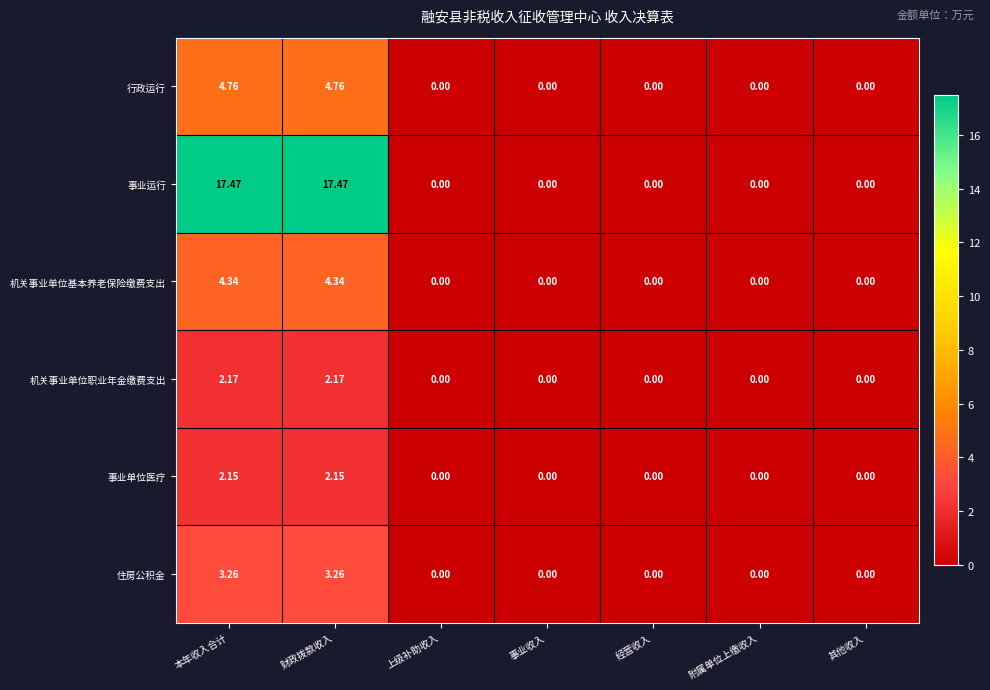

Which series has the widest spread of values?

事业运行